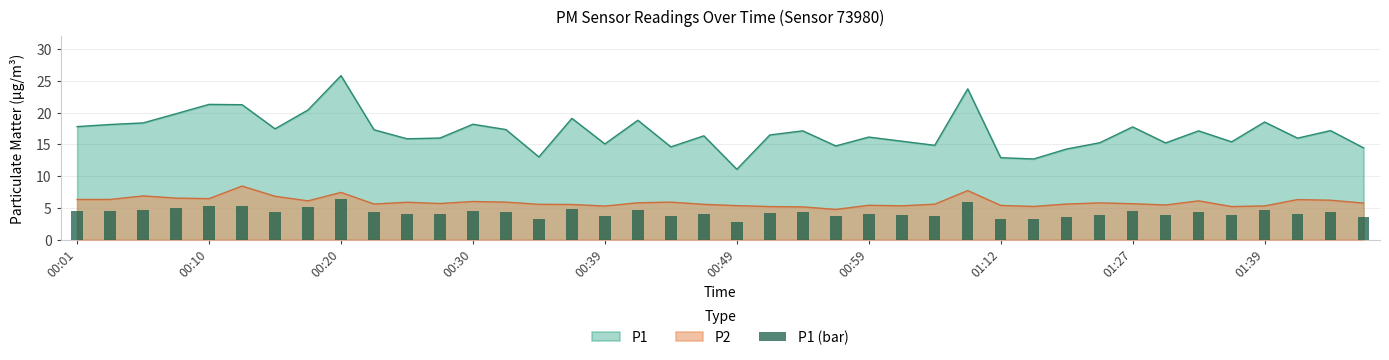

What is the minimum value for P1?

11.1